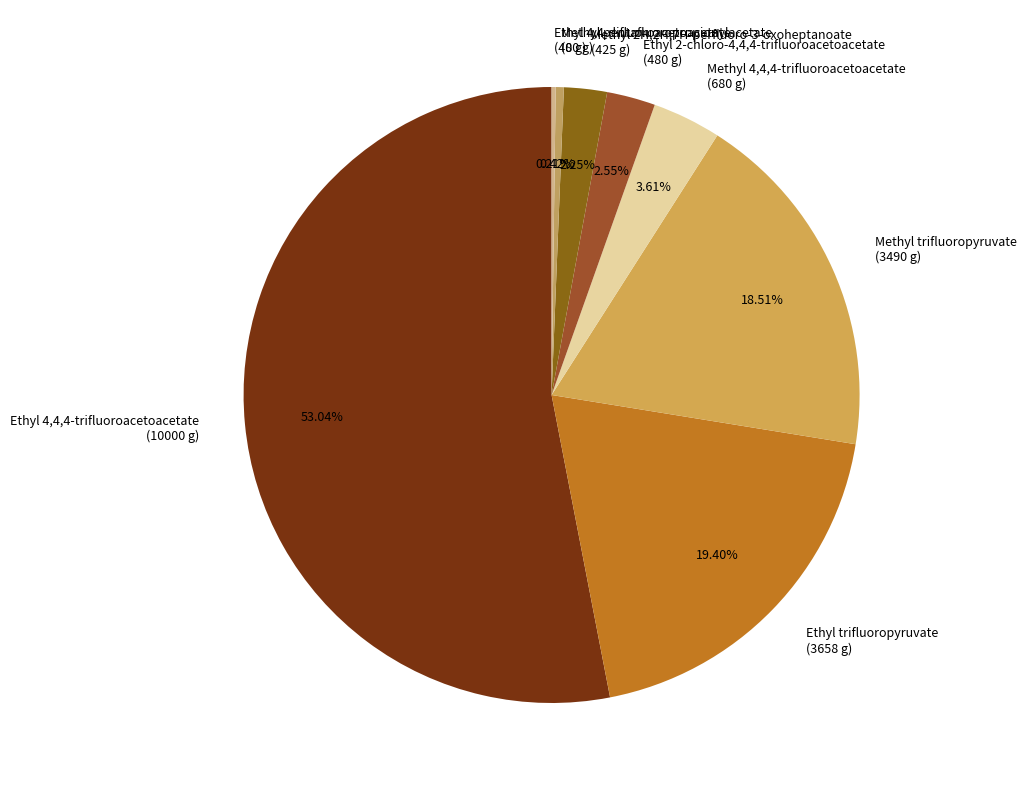

Do Methyl pentafluoropropionylacetate (80 g) and Methyl 4,4,4-trifluoroacetoacetate (680 g) together represent more than half of the pie?

No